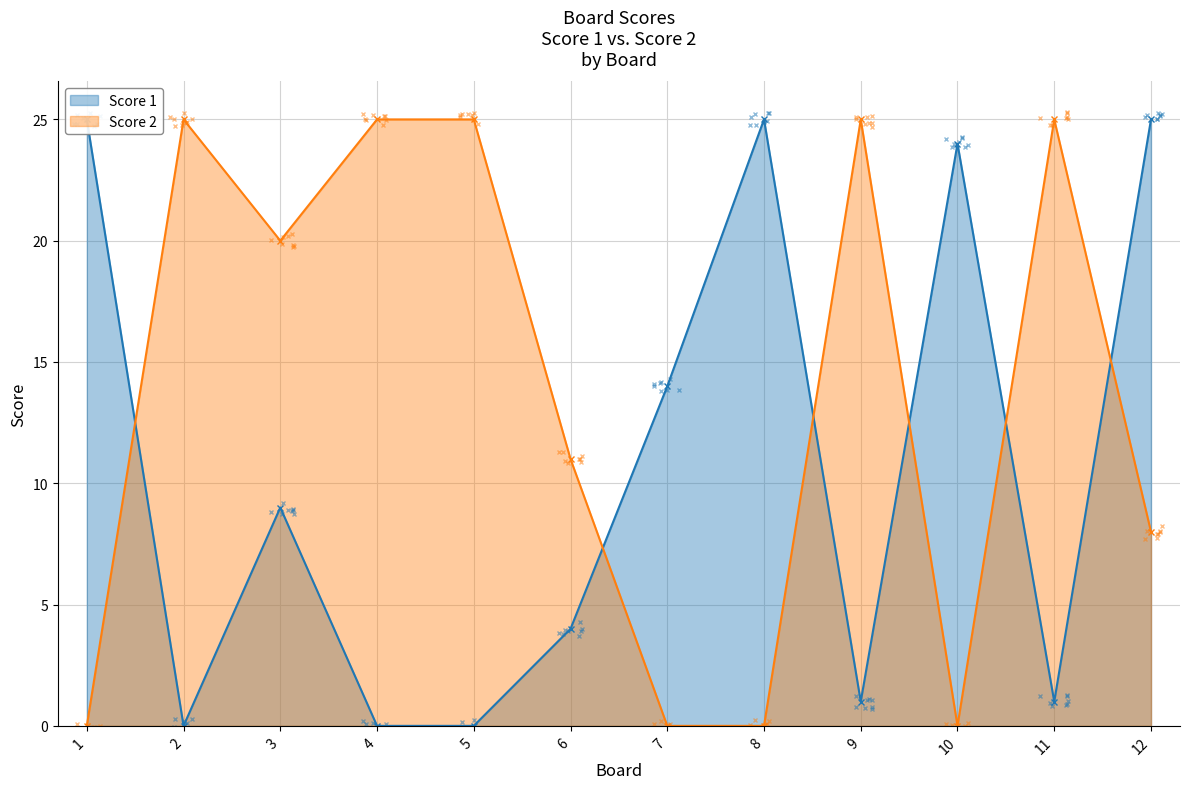

How many values in Score 2 are above zero?

8